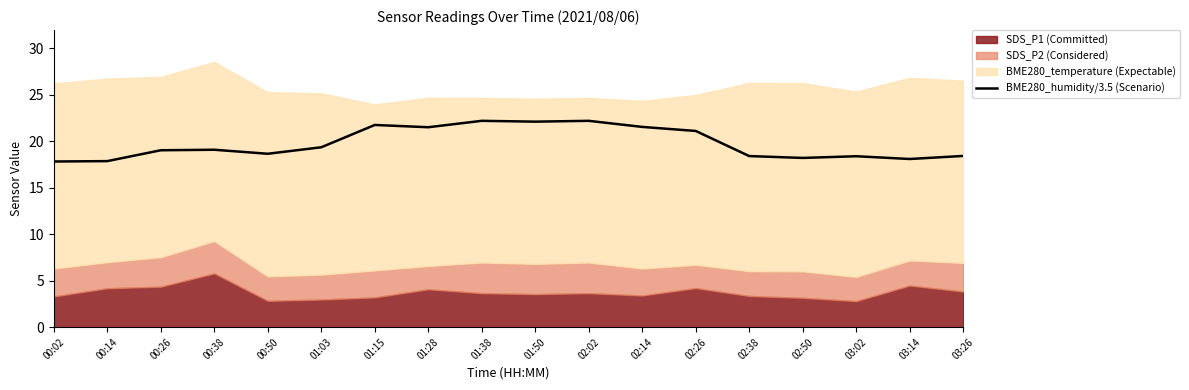

What is the maximum value shown in the chart?

22.2